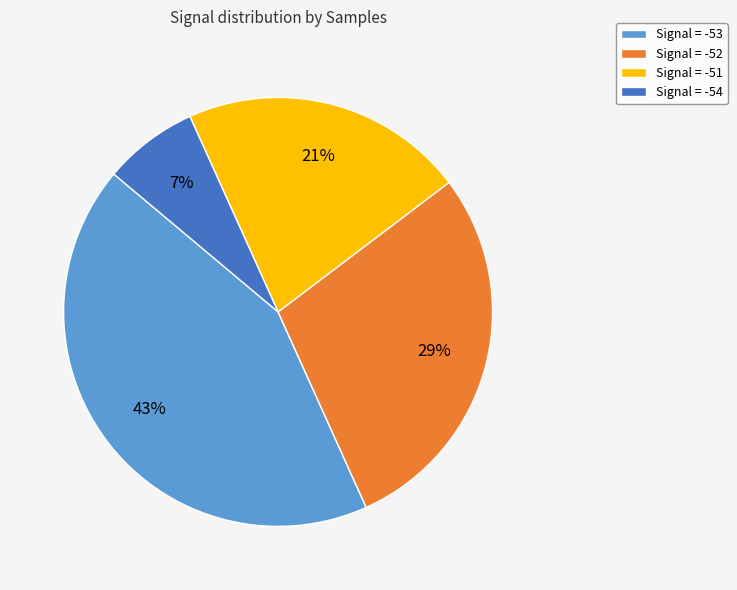

Approximately how many times larger is the value at Signal = -52 compared to Signal = -53?

0.7